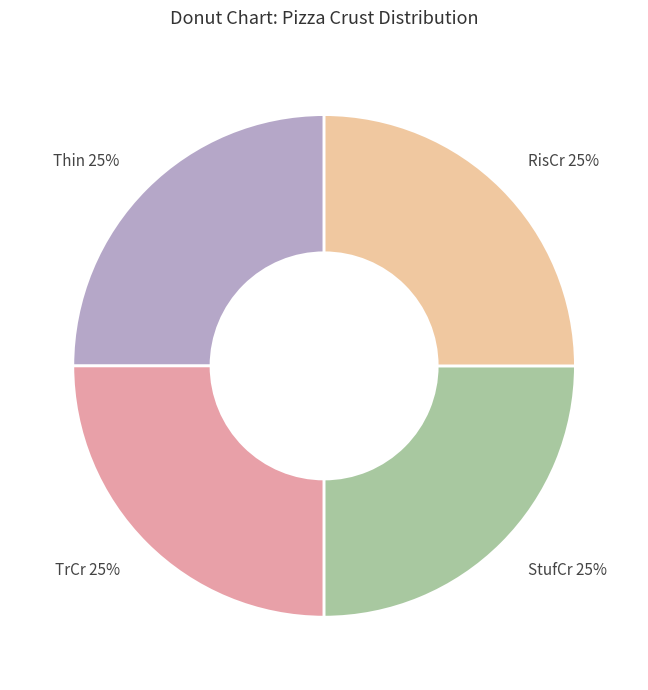

To the nearest percent, what portion does Thin 25% represent?

25%